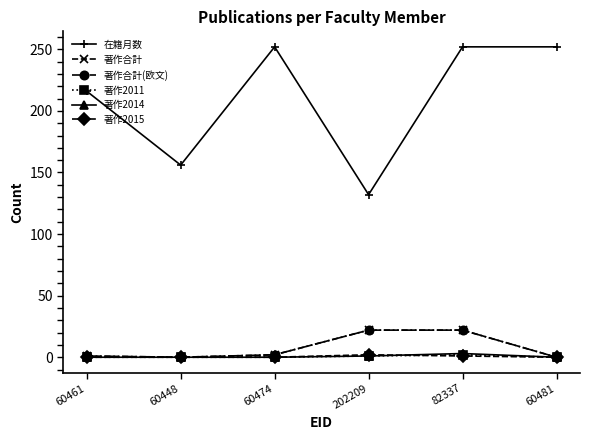

At which label does 著作合計 first exceed 2?

202209